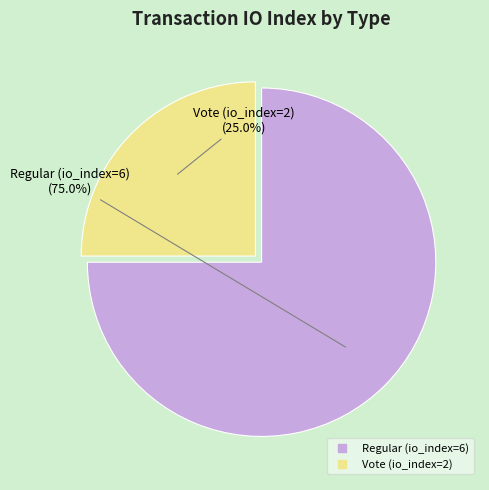

To the nearest percent, what percentage of the pie is Vote (io_index=2)?

25%